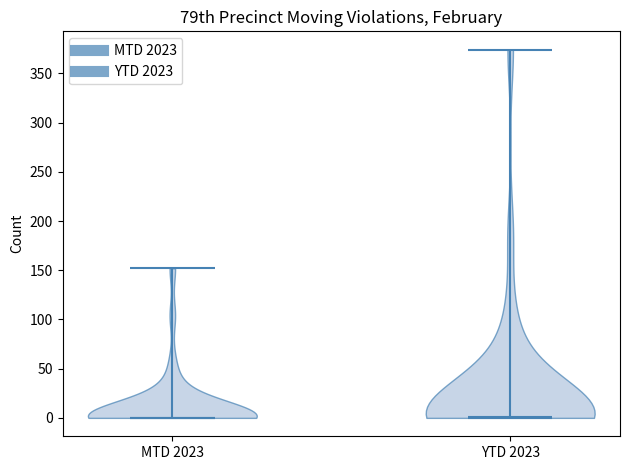

Reading left to right, read every violin against the y-axis: where its median line is, and the lowest and highest points it reaches. The values are not printed on the chart, so give them approximately, as read against the axis.

MTD 2023: median line 0, lowest point 0, highest point 150
YTD 2023: median line 0, lowest point 0, highest point 375